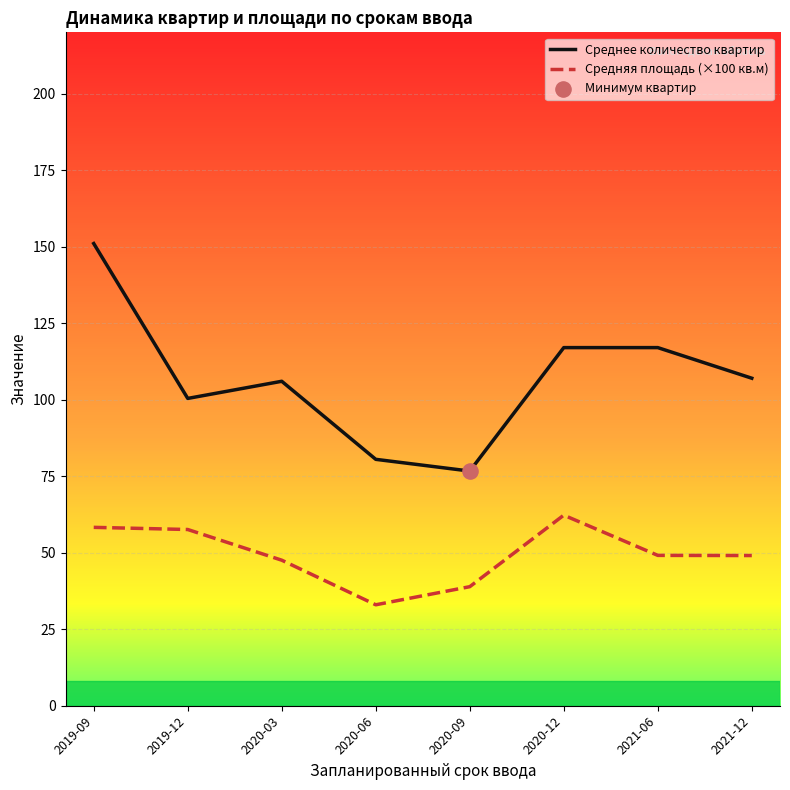

Is the value of Среднее количество квартир at 2021-12 greater than the value of Средняя площадь (×100 кв.м) at 2020-03?

Yes